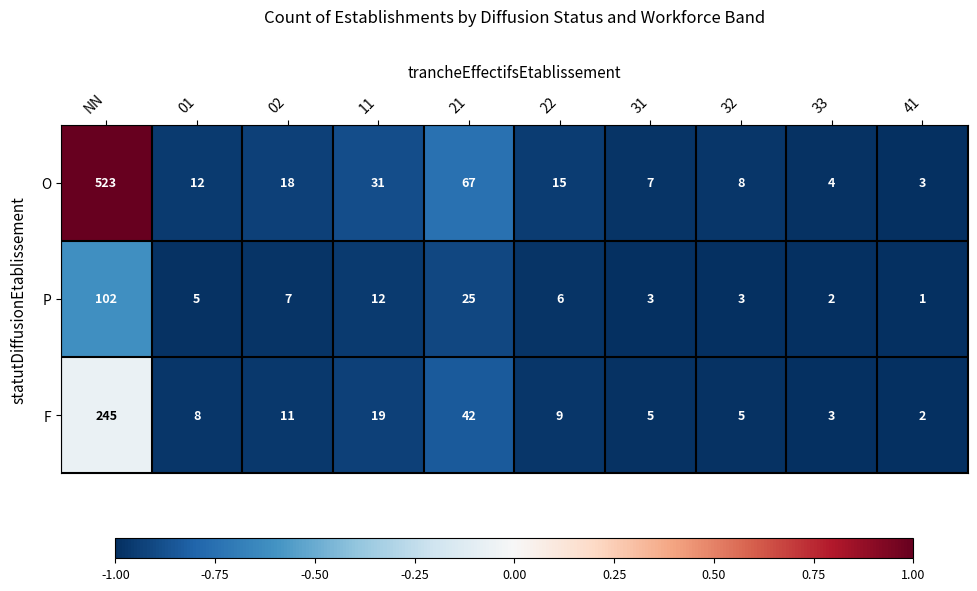

The value of F at 33 is 3. True or false?

True